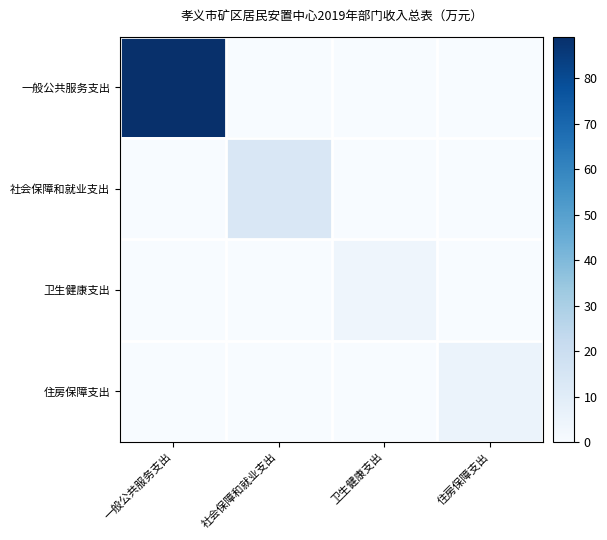

Which label corresponds to the smallest value in the chart?

社会保障和就业支出